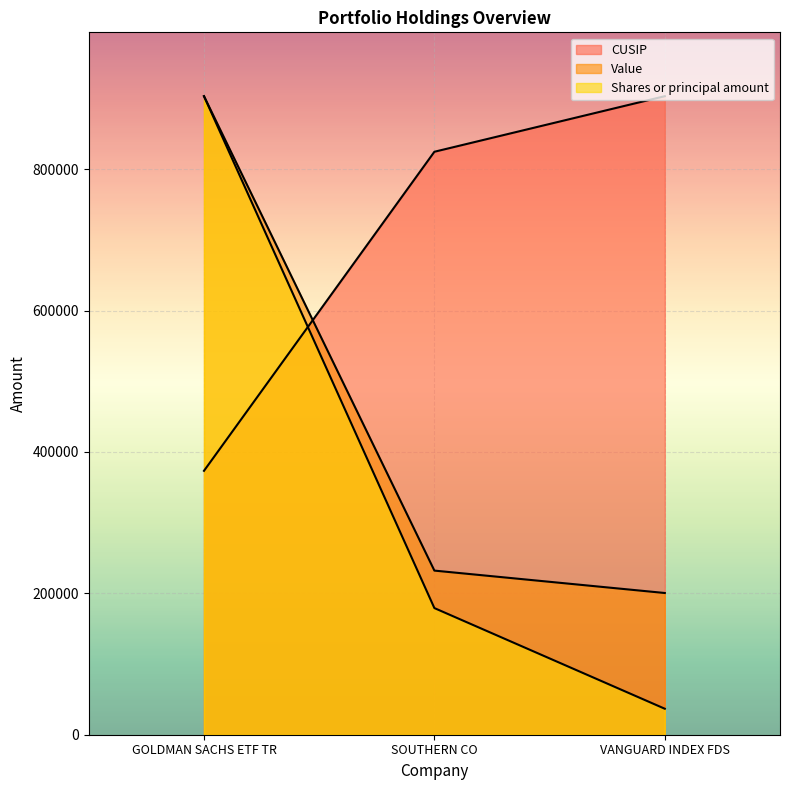

What is the difference between the maximum and minimum values in the CUSIP series?

529924.0